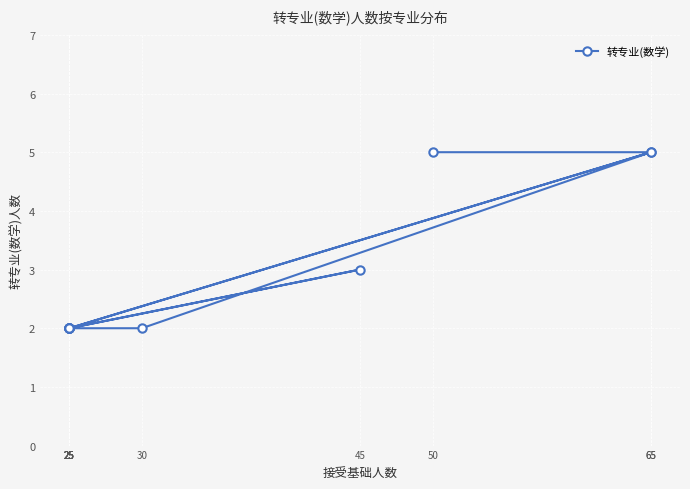

What is the greatest value displayed?

5